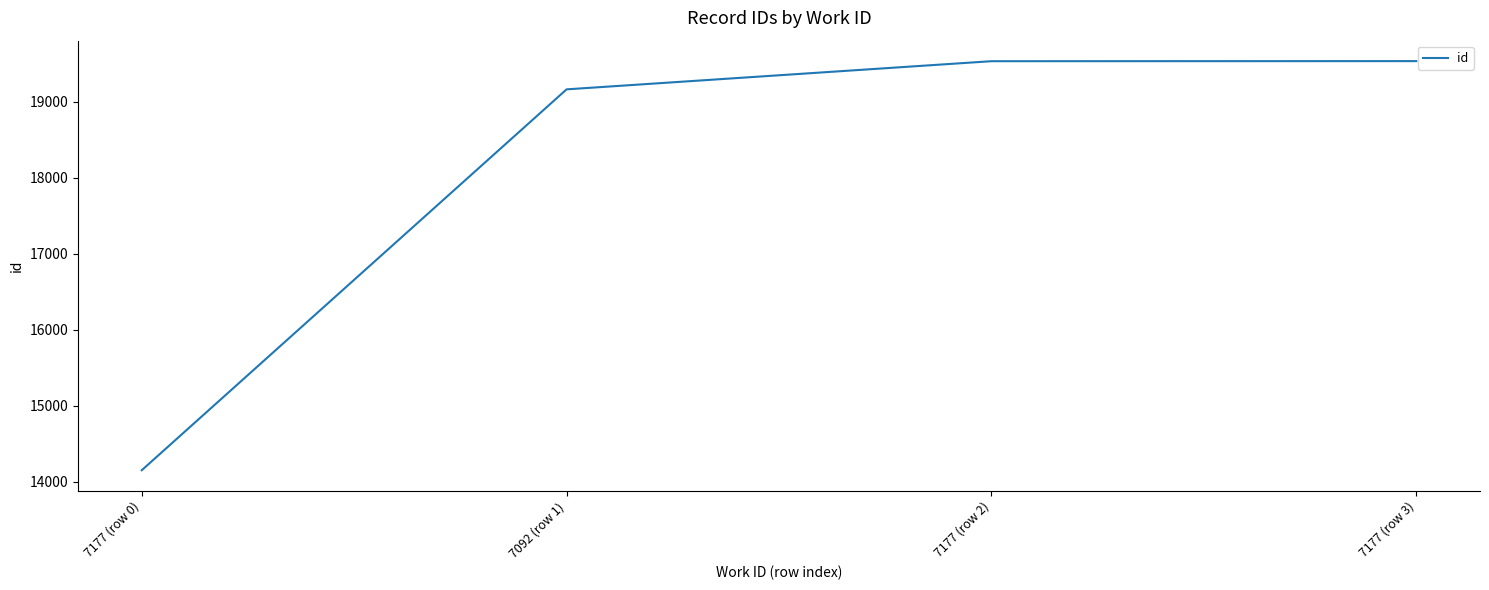

What is the change in value from 7177 (row 0) to 7177 (row 2)?

+5376